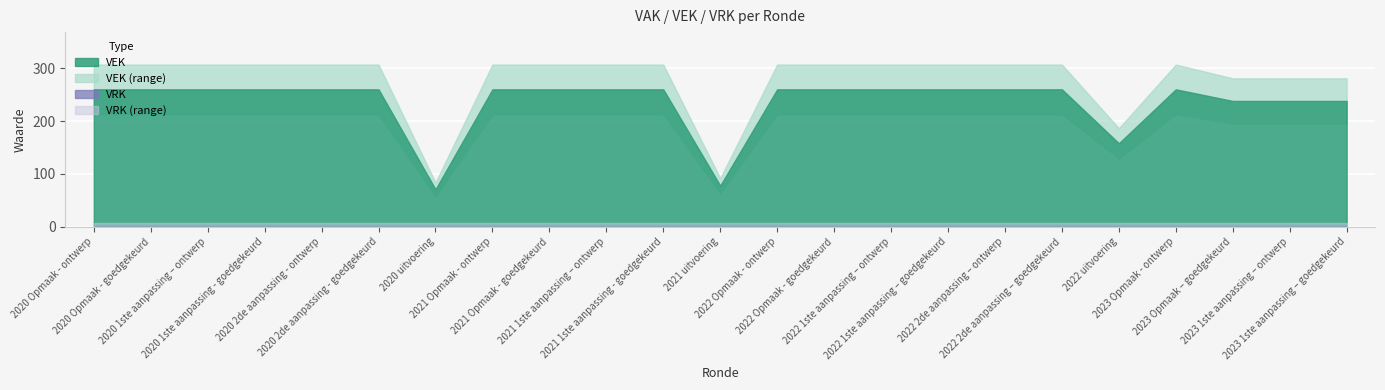

What is the label of the 20th point from the right?

2020 1ste aanpassing - goedgekeurd